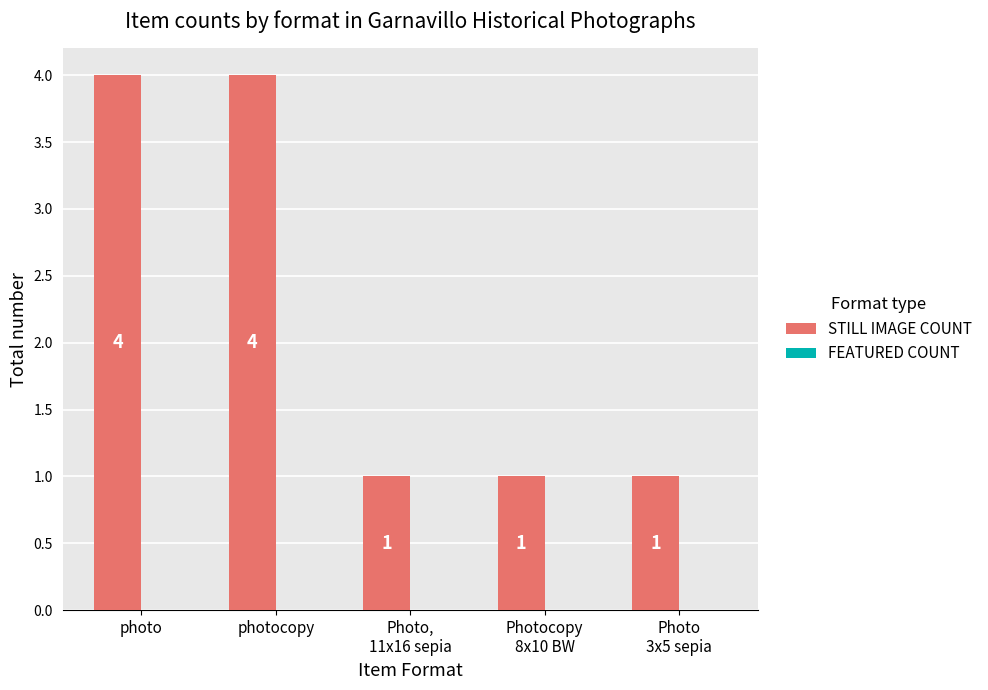

Reading right to left, list all the values displayed in this chart.

1	1	1	4	4